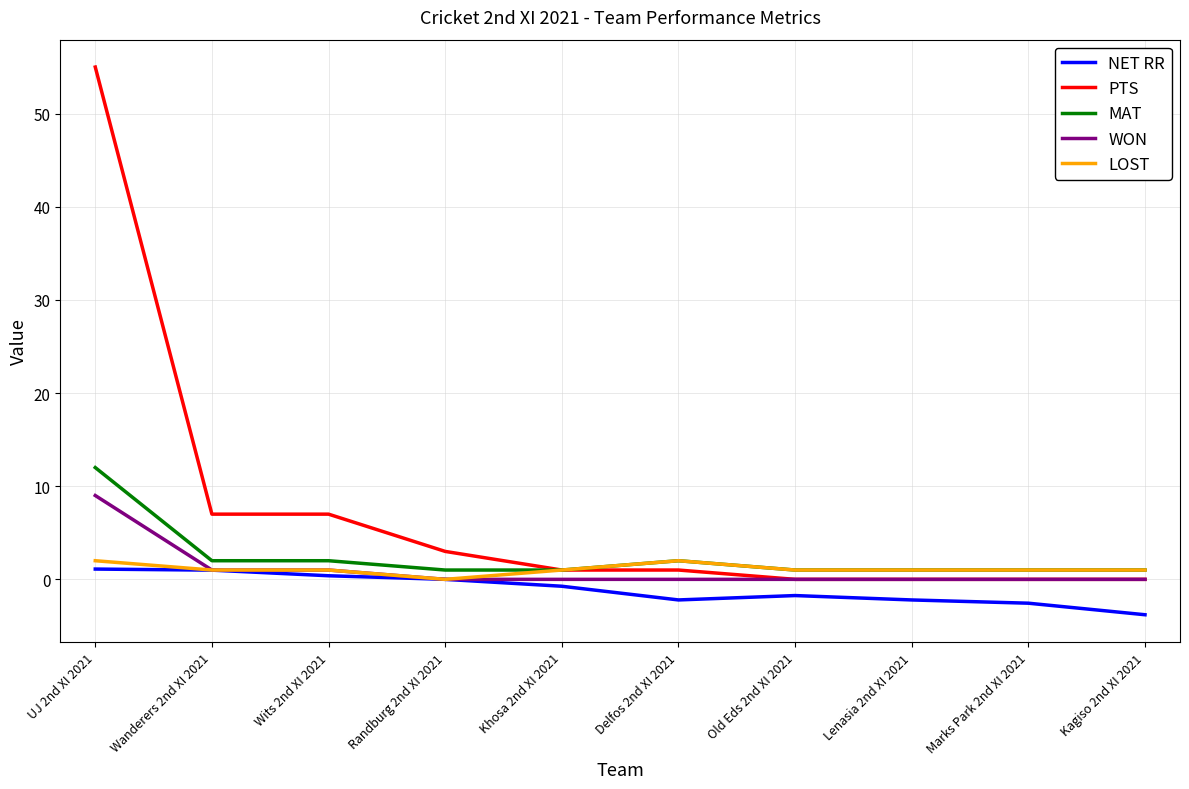

How many categories are shown in the chart?

10